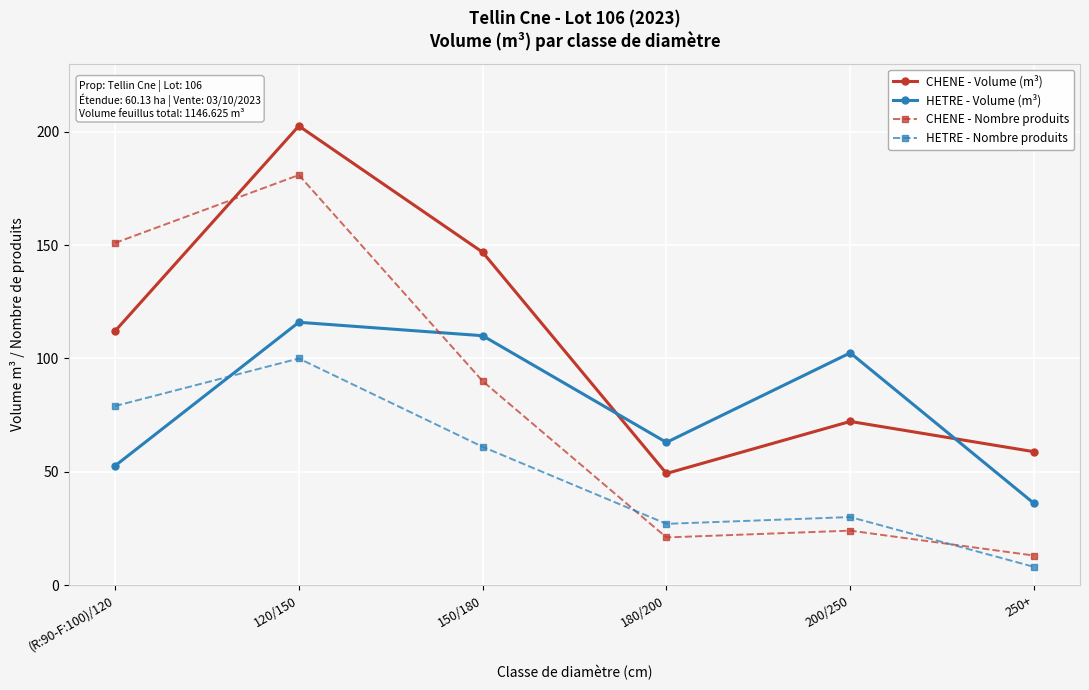

At which category does CHENE - Volume (m³) reach its first local peak?

120/150